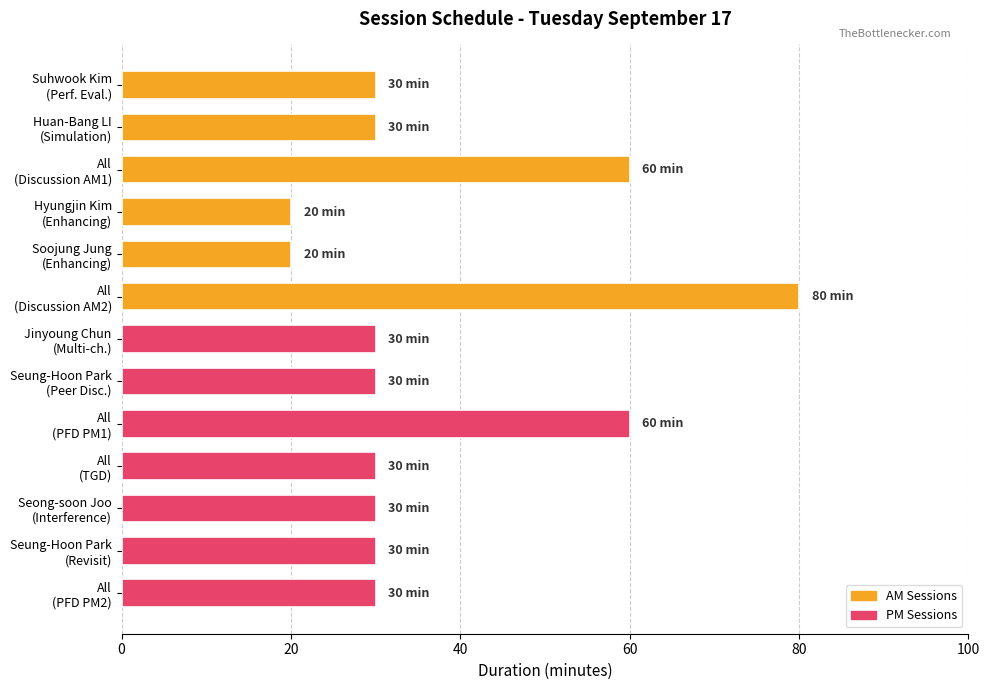

What is the minimum value shown in the chart?

20